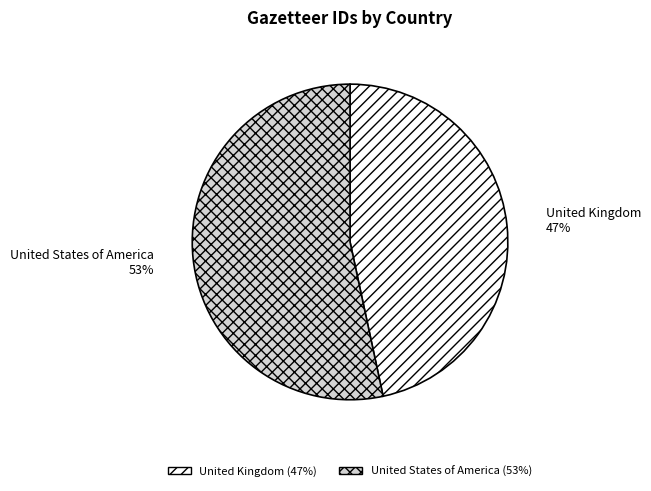

Is it true that United States of America is 53% of the pie?

True